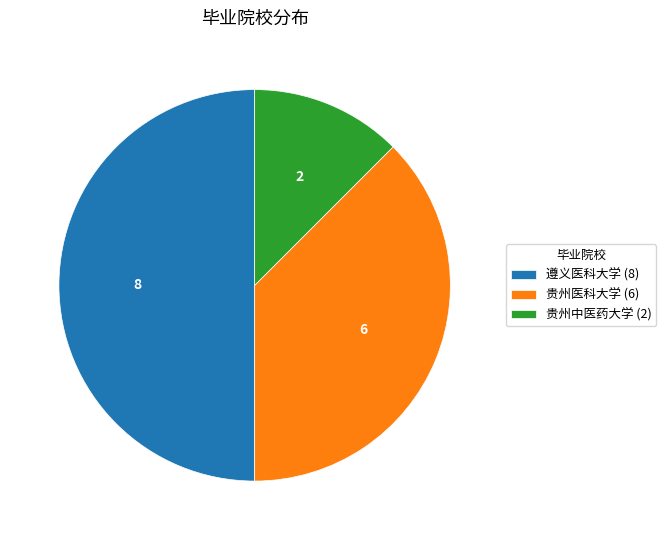

True or false: 贵州医科大学 accounts for 32% of the total.

False